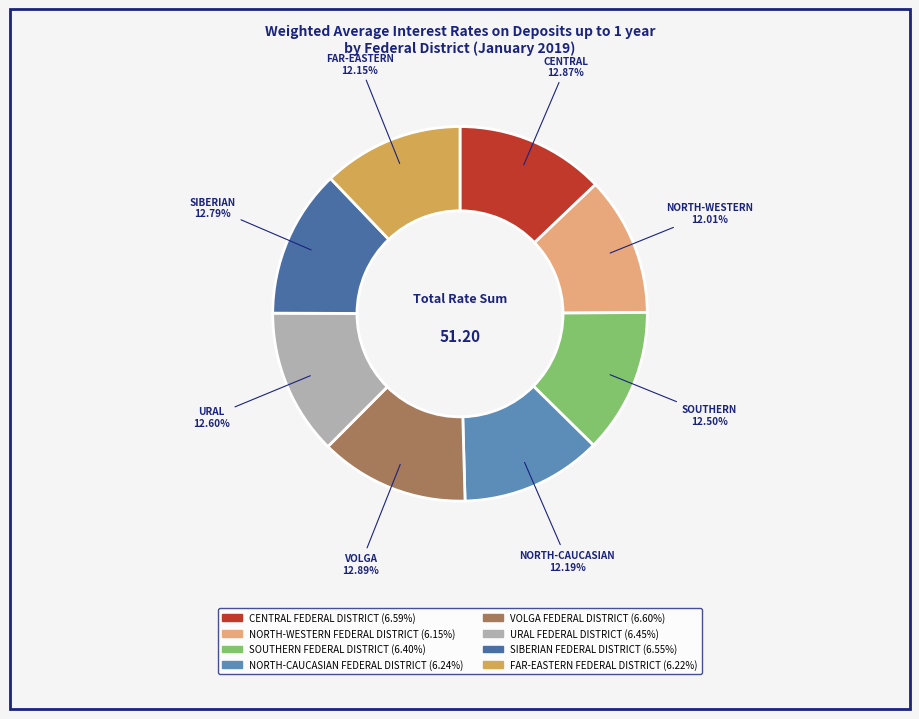

To the nearest percent, what is the difference between the largest and smallest slice percentages?

1%